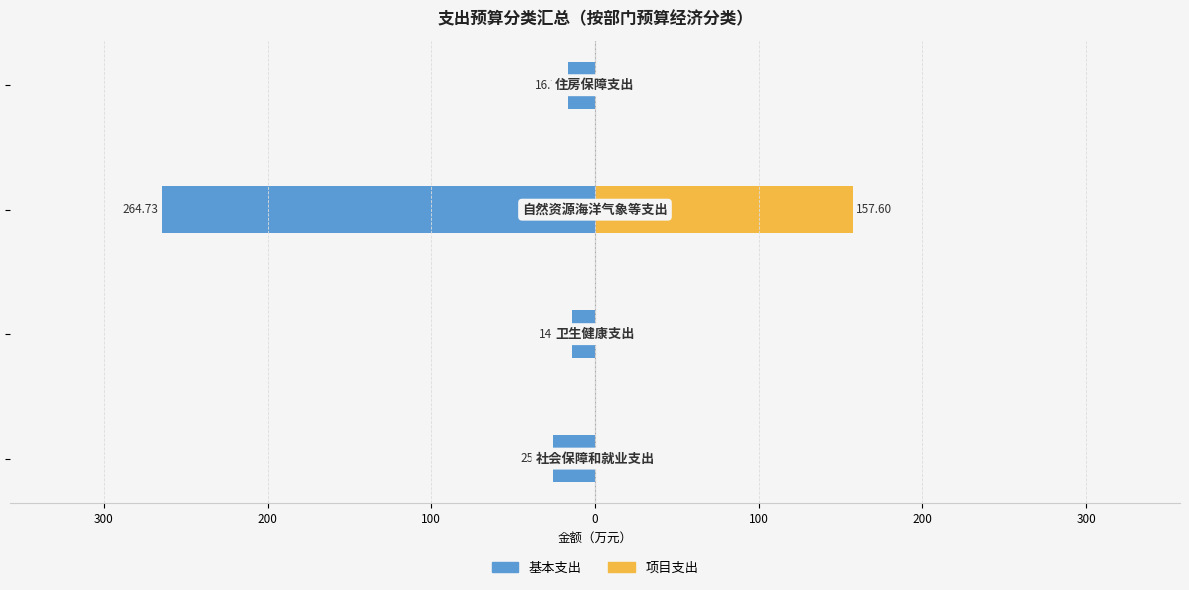

How many series are shown in this chart?

2